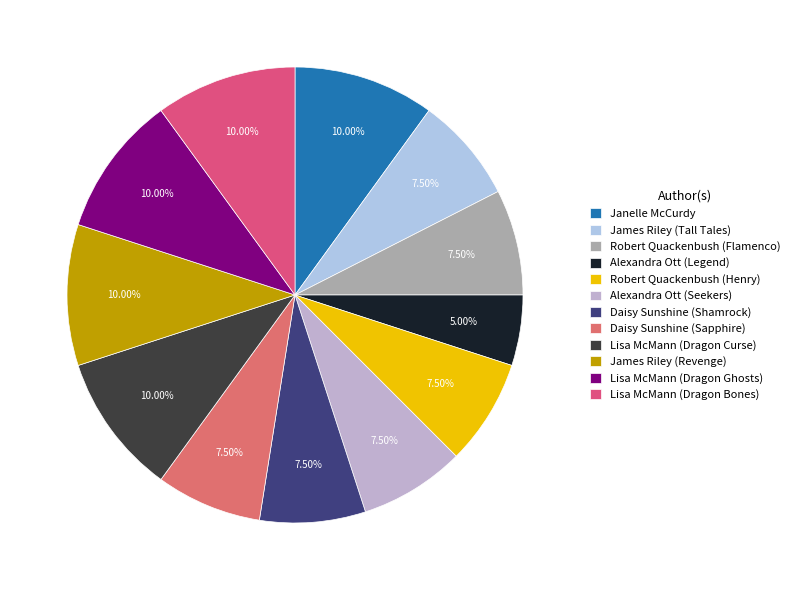

Does any single category account for the majority?

No